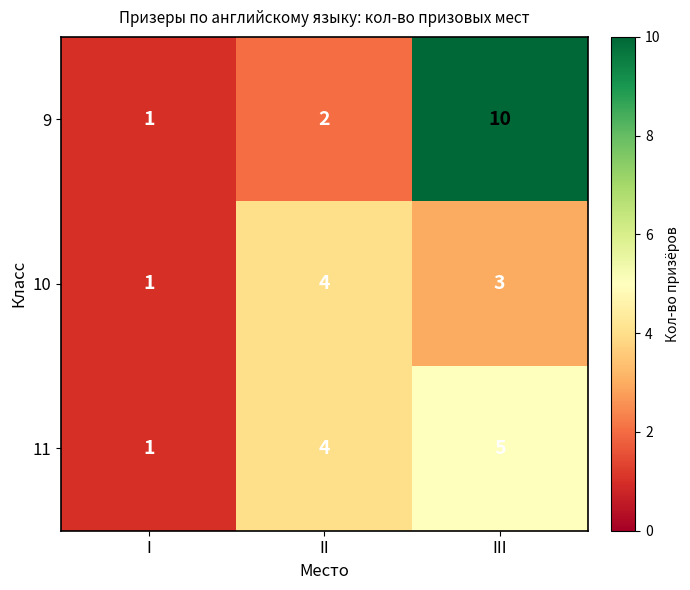

Which label corresponds to the largest value in the chart?

III